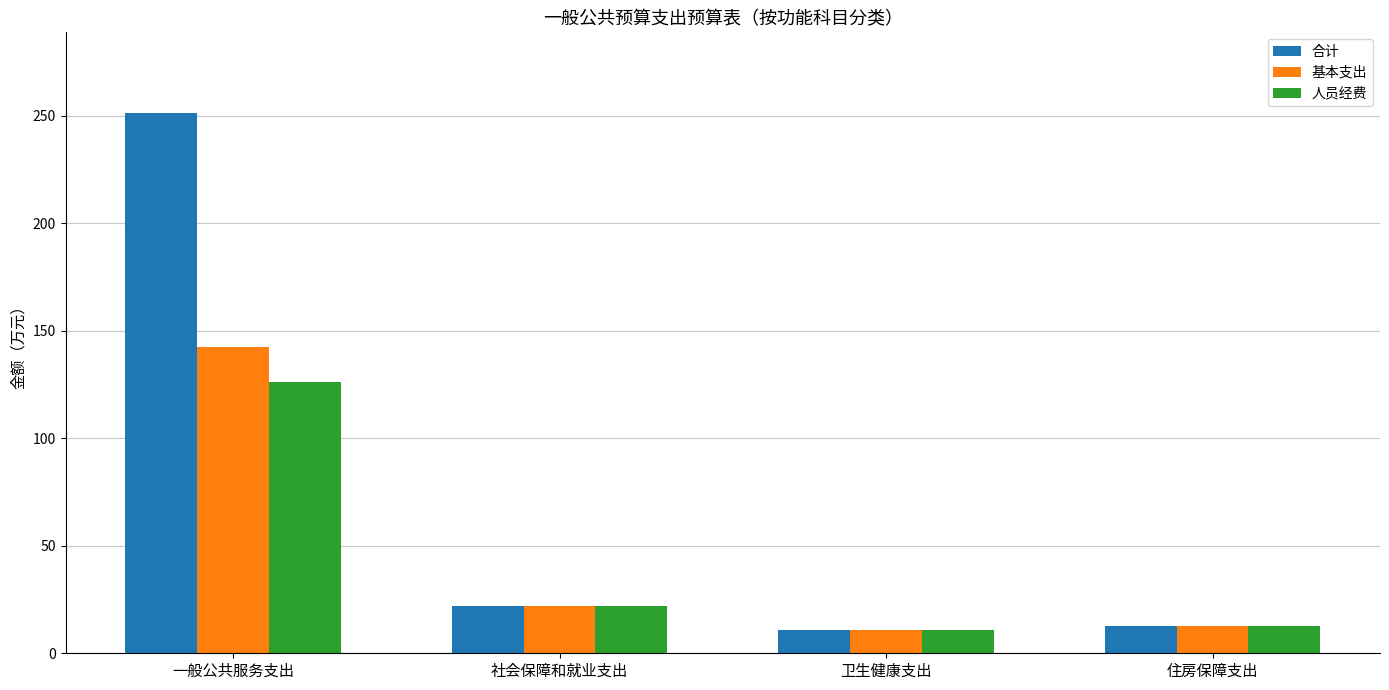

What is the maximum value shown in the chart?

251.2